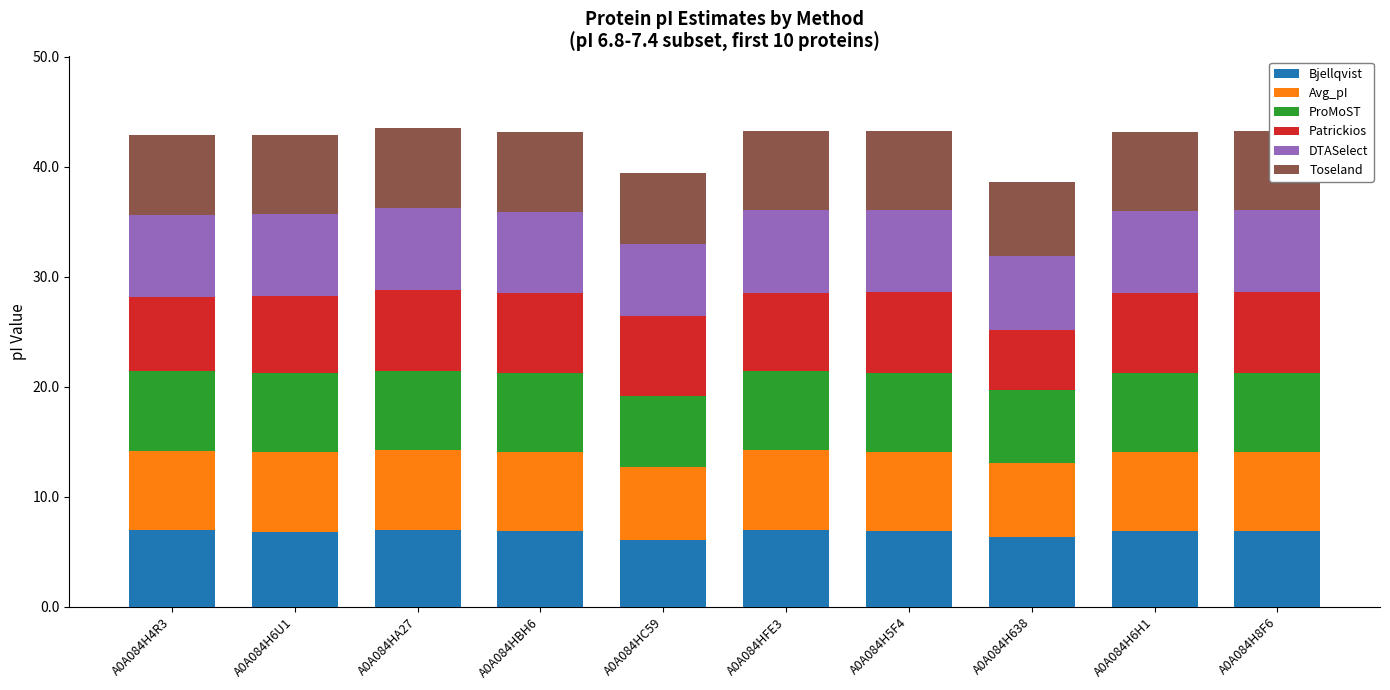

What is the total value across all series at A0A084HBH6?

43.1